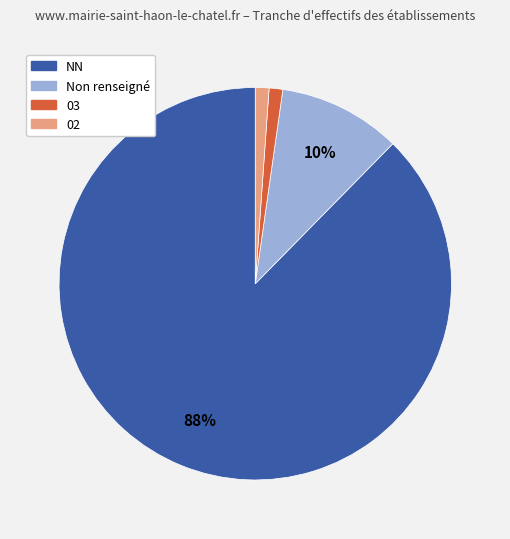

To the nearest percent, what is the average slice percentage?

25%